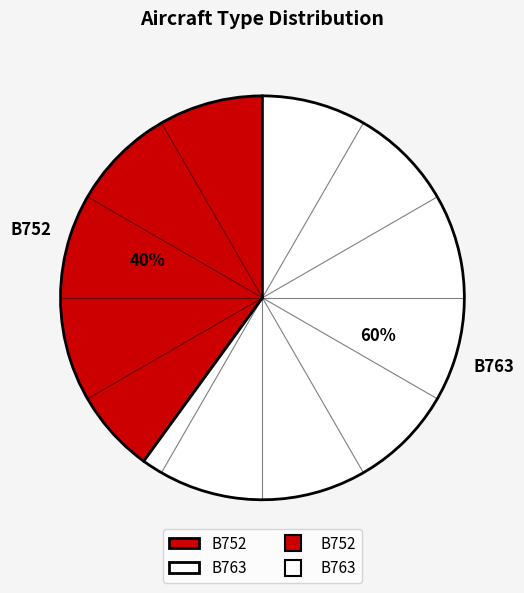

To the nearest percent, what is the combined percentage of B752 and B763?

100%